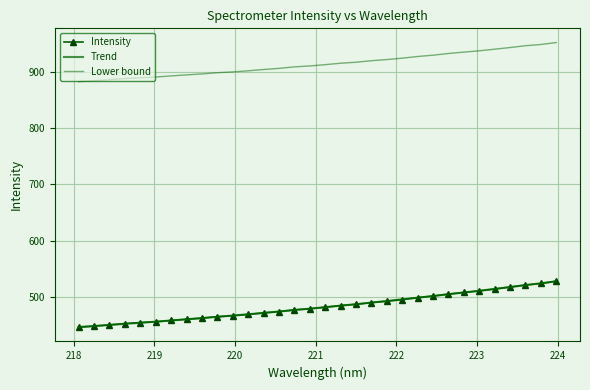

True or false: Lower bound and Trend cross at least once.

False